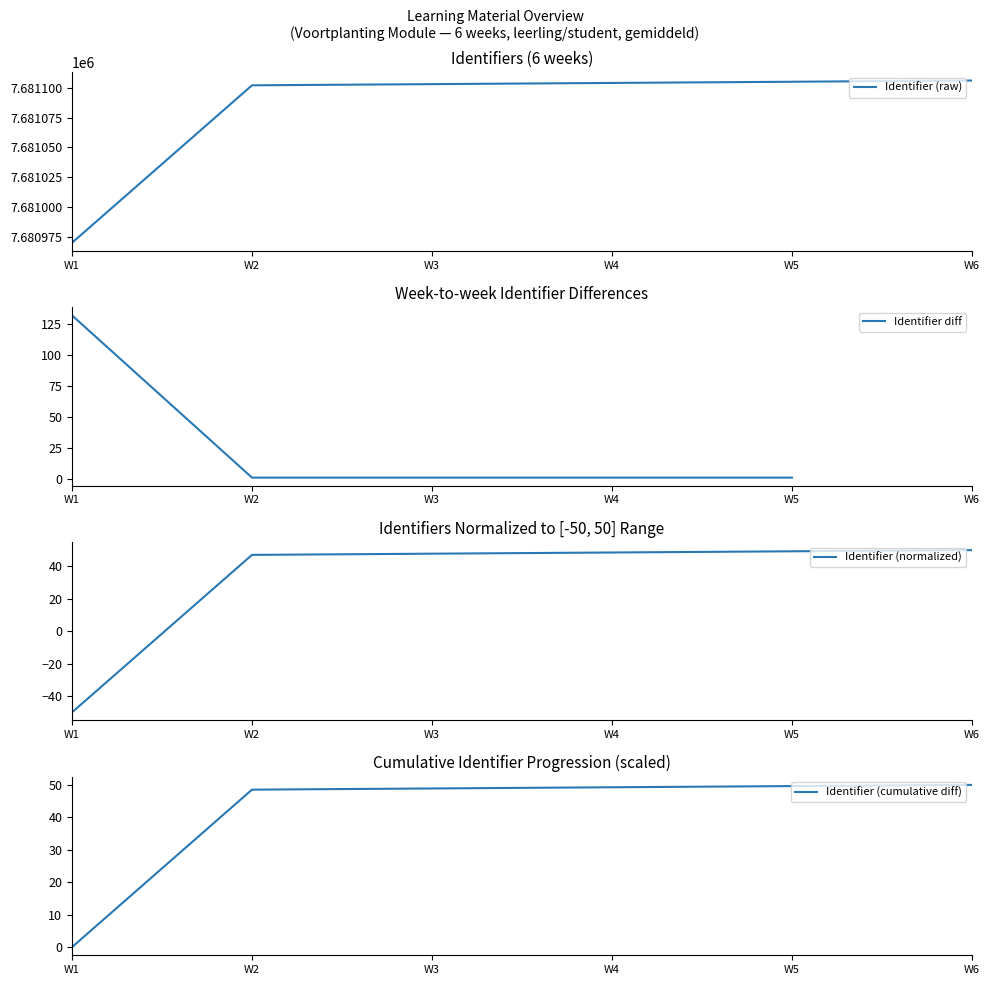

True or false: there are more than 1 points higher than both neighbors.

False